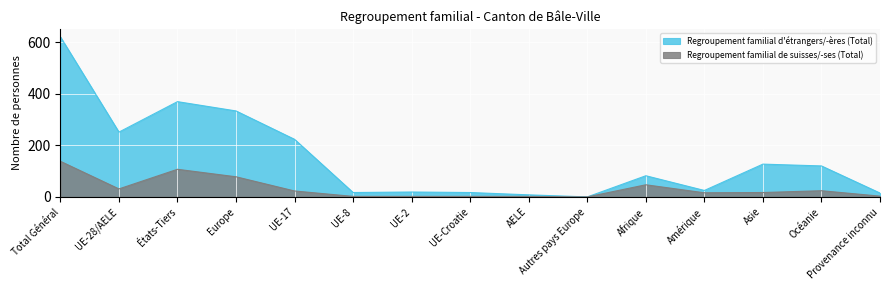

What is the value of the Regroupement familial de suisses/-ses (Total) point at the 8th from the left?

2